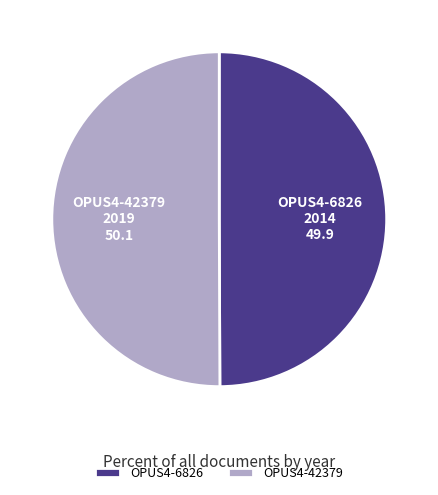

Approximately how many times larger is the value at OPUS4-42379 compared to OPUS4-6826?

1.0